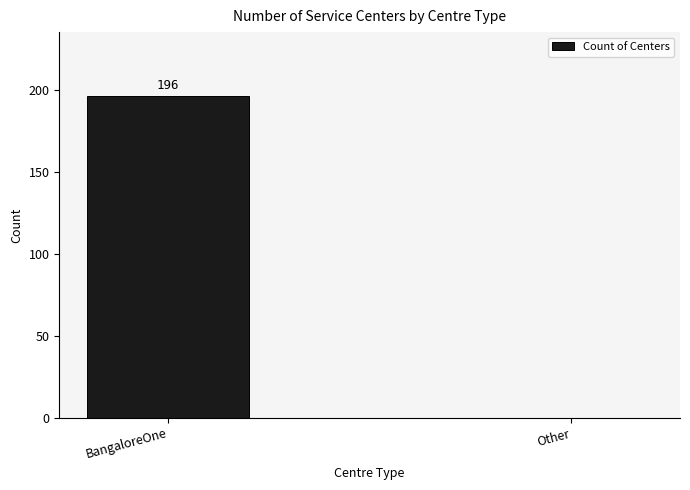

What value does the data have at BangaloreOne?

196